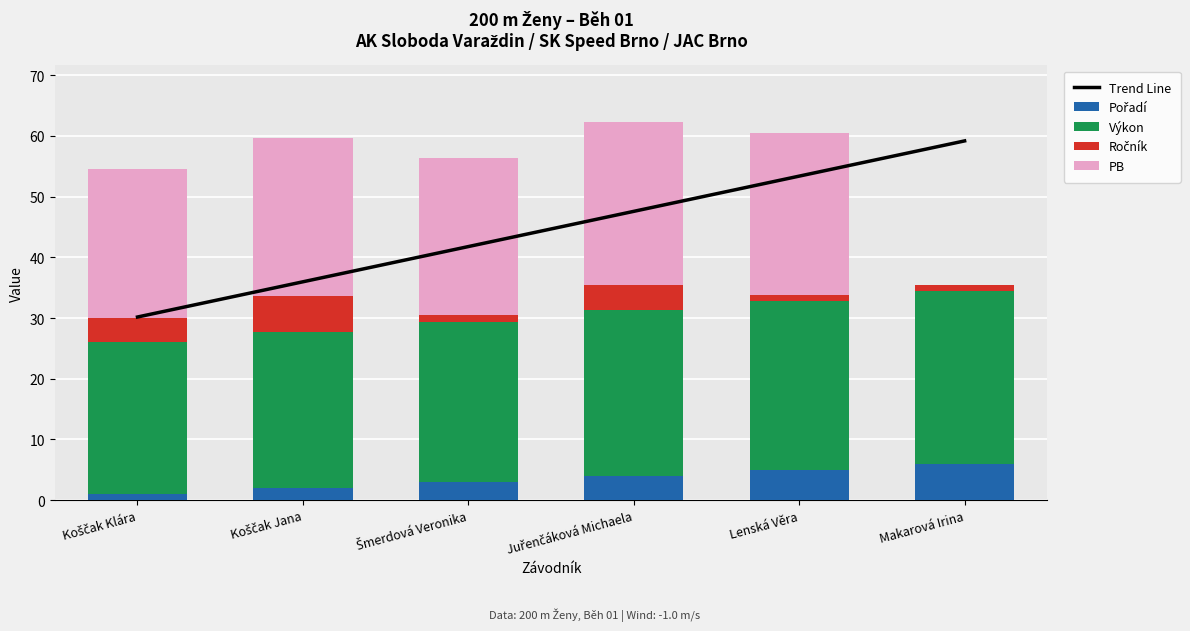

Reading left to right, list all the values displayed in this chart.

Trend Line: 30.2	36.0	41.8	47.6	53.4	59.2
Pořadí: 1.0	2.0	3.0	4.0	5.0	6.0
Výkon: 25.0	25.6	26.4	27.4	27.8	28.5
Ročník: 4.0	6.0	1.0	4.0	1.0	1.0
PB: 24.5	26.1	25.9	26.9	26.8	0.0